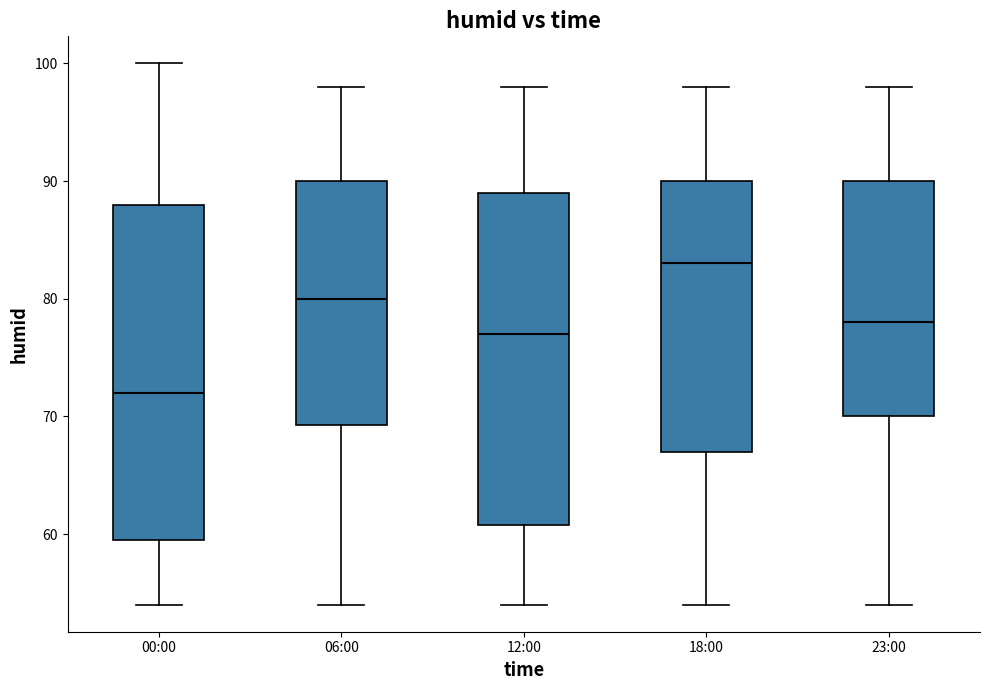

Where does the upper whisker of the box for 18:00 end on the y-axis? The values are not printed on the chart, so give them approximately, as read against the axis.

98